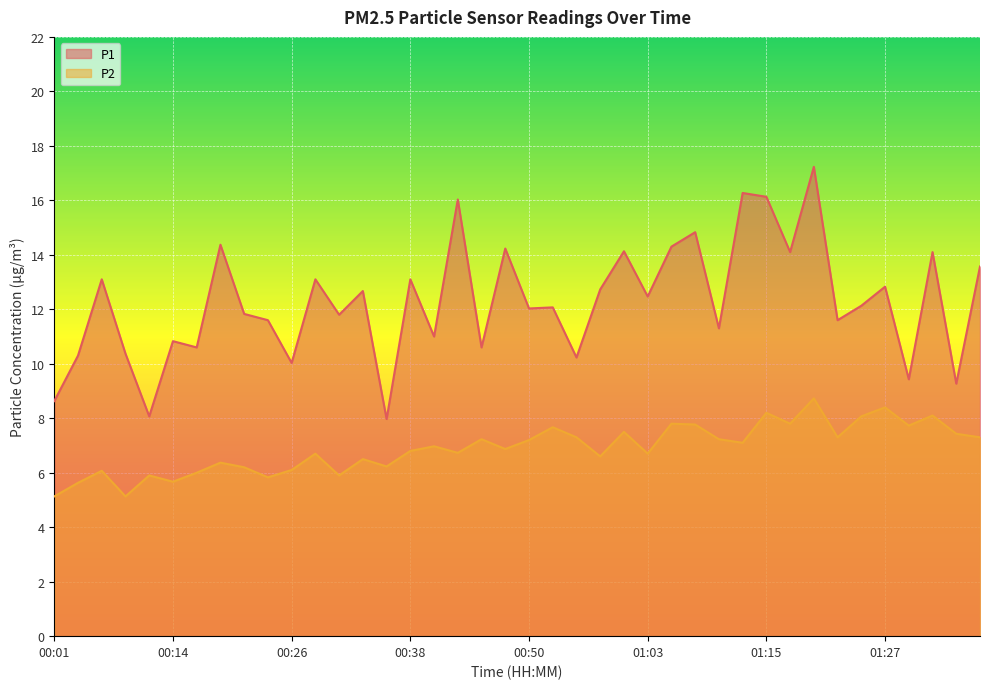

True or false: P2 and P1 intersect in this chart.

False